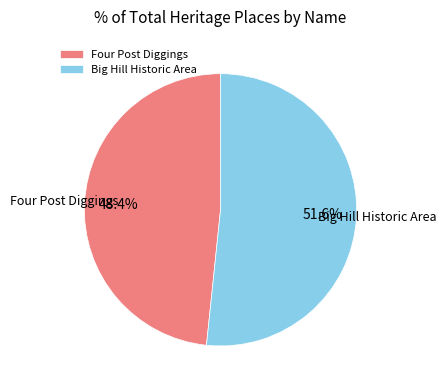

Which slice is the largest?

Big Hill Historic Area